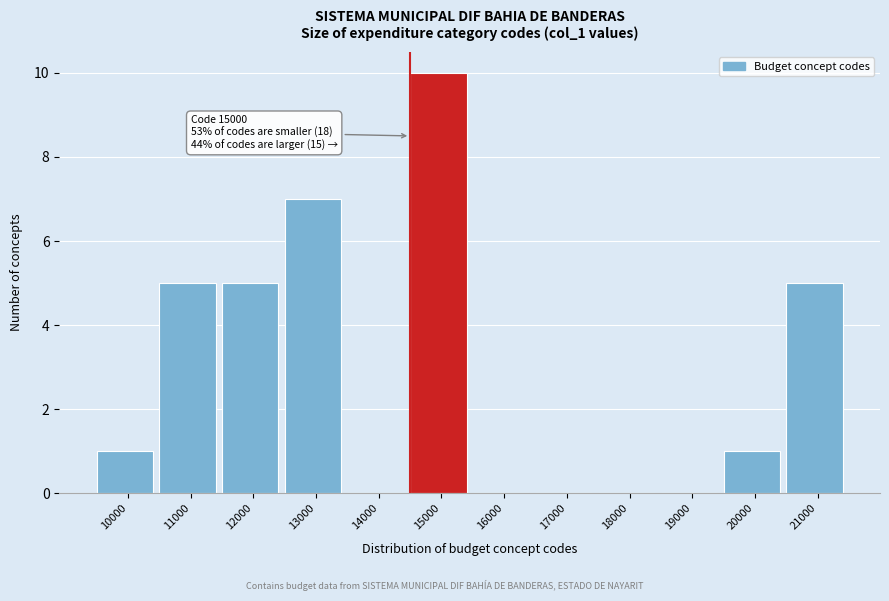

Reading right to left, extract all data points from this chart.

21000=5	20000=1	19000=0	18000=0	17000=0	16000=0	15000=10	14000=0	13000=7	12000=5	11000=5	10000=1